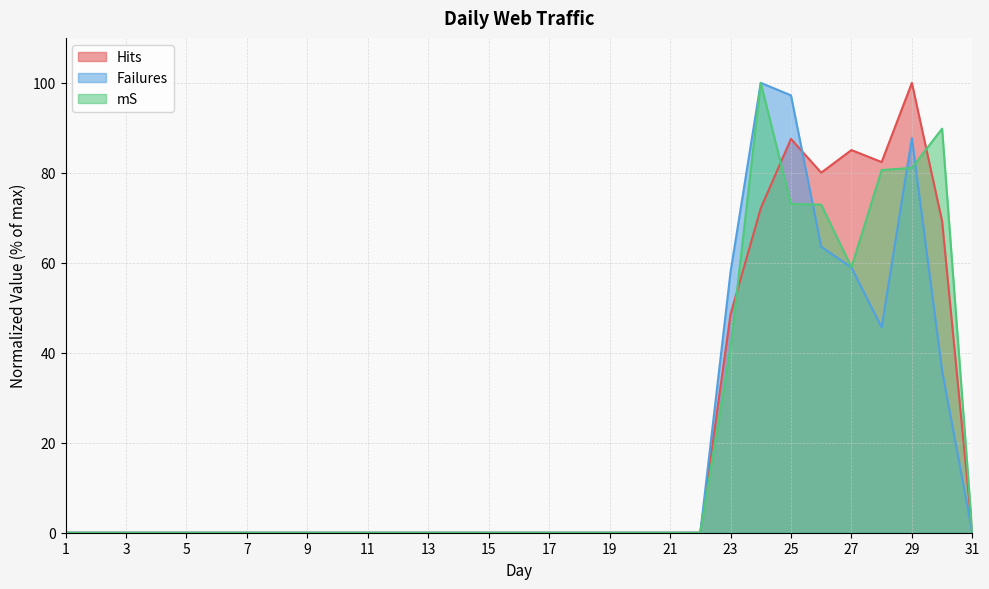

What is the average value of the Hits series?

20.2